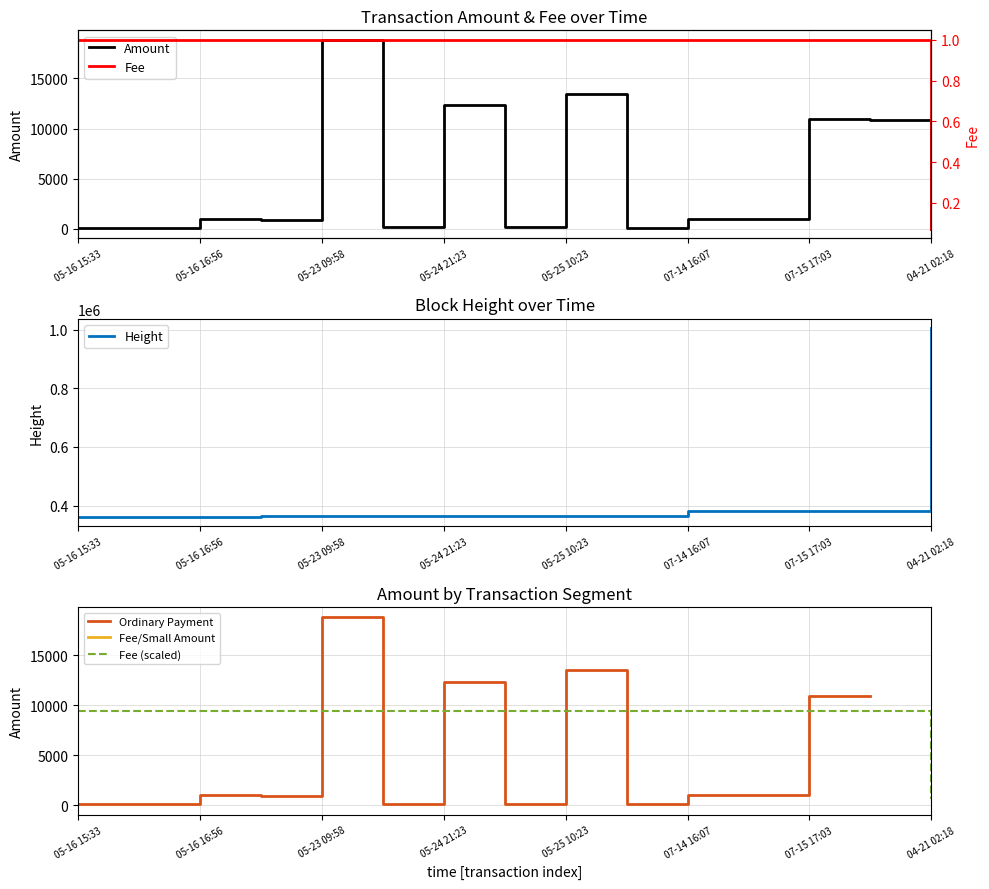

What is the difference between the Height values at 13 and 9?

18321.0